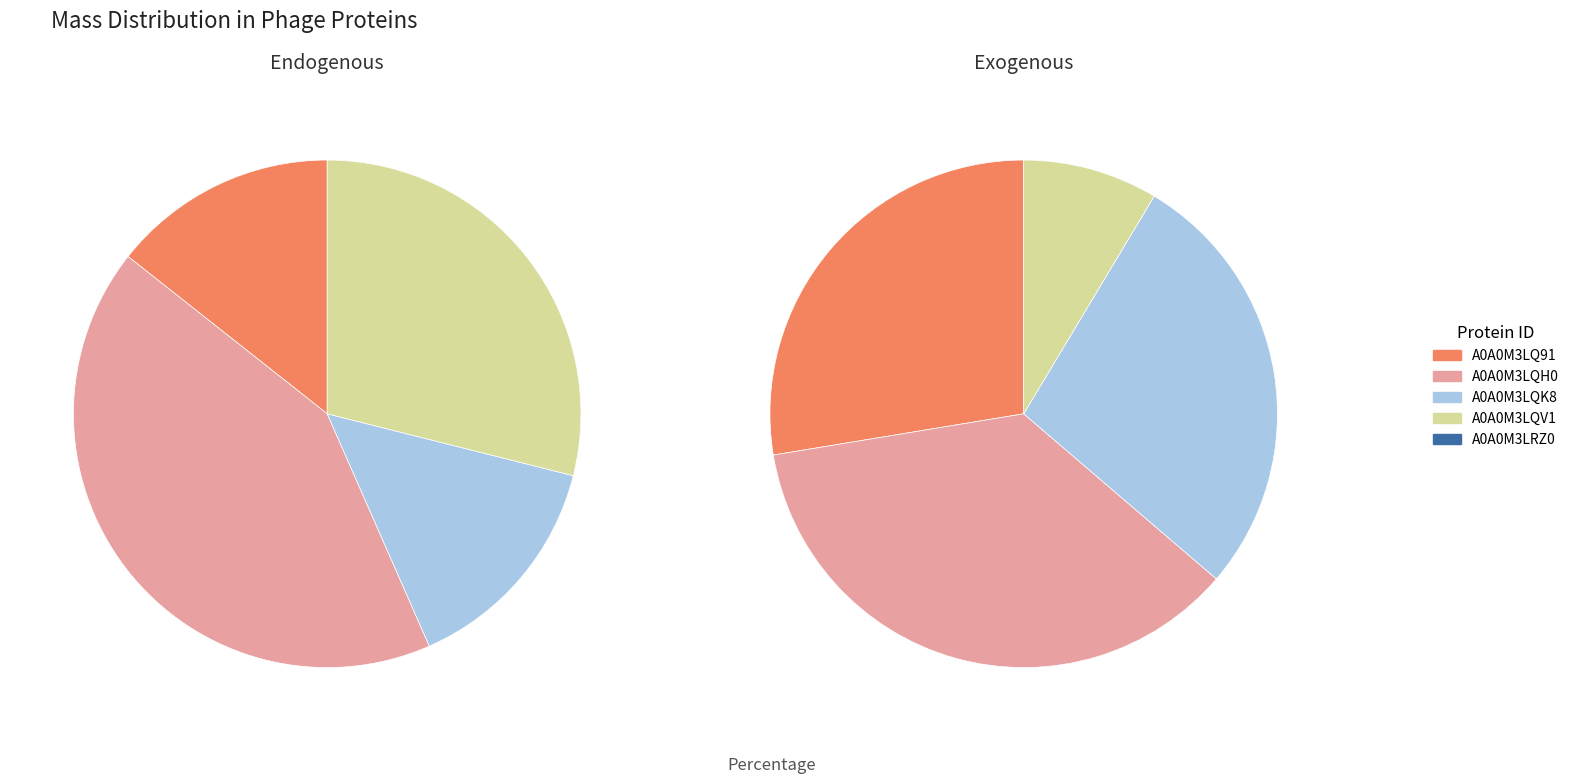

The A0A0M3LSK1 slice represents 25% of the pie. True or false?

False